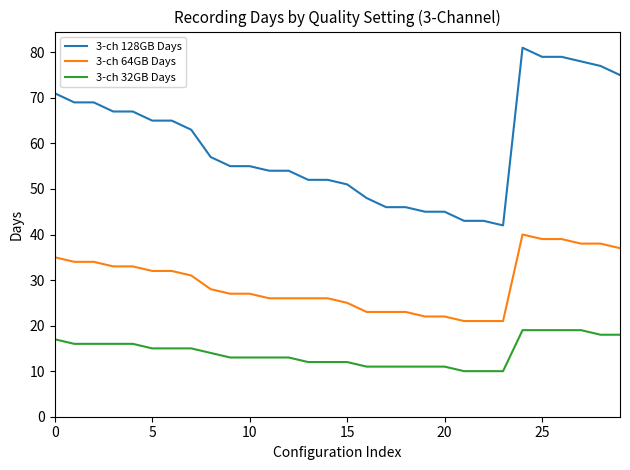

What are all the series names shown in the legend?

3-ch 128GB Days, 3-ch 64GB Days, 3-ch 32GB Days